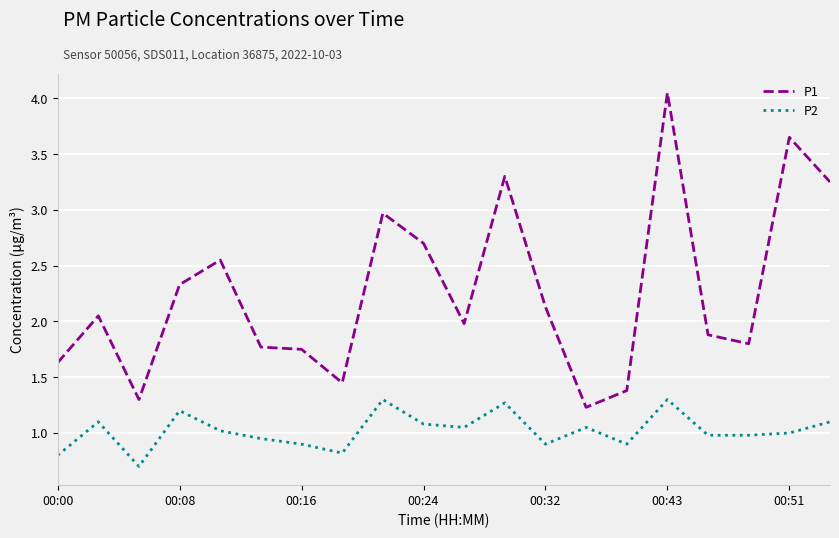

At how many categories does at least one series exceed 1?

20